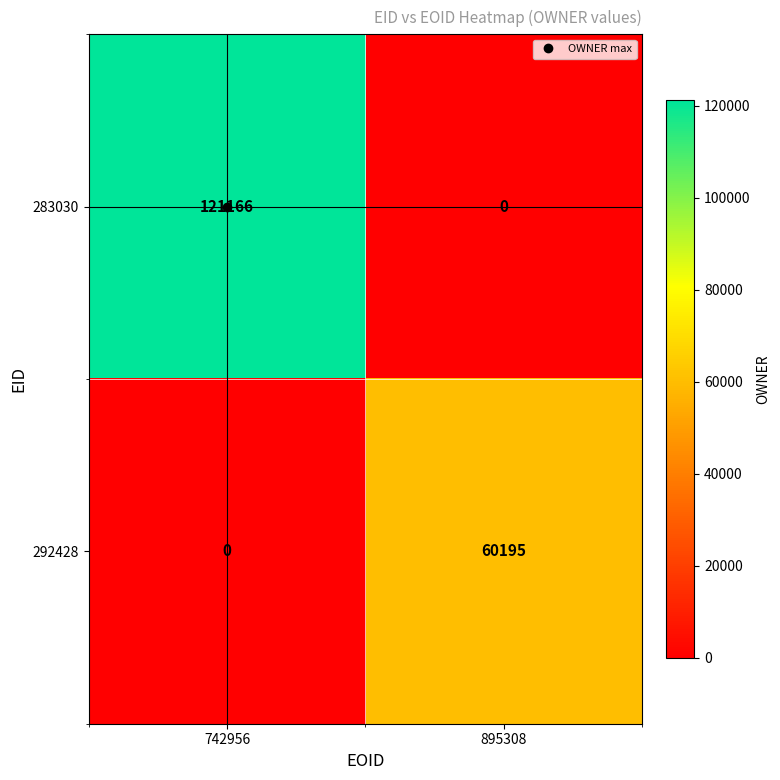

The 283030 series shows 121166 at 742956. True or false?

True